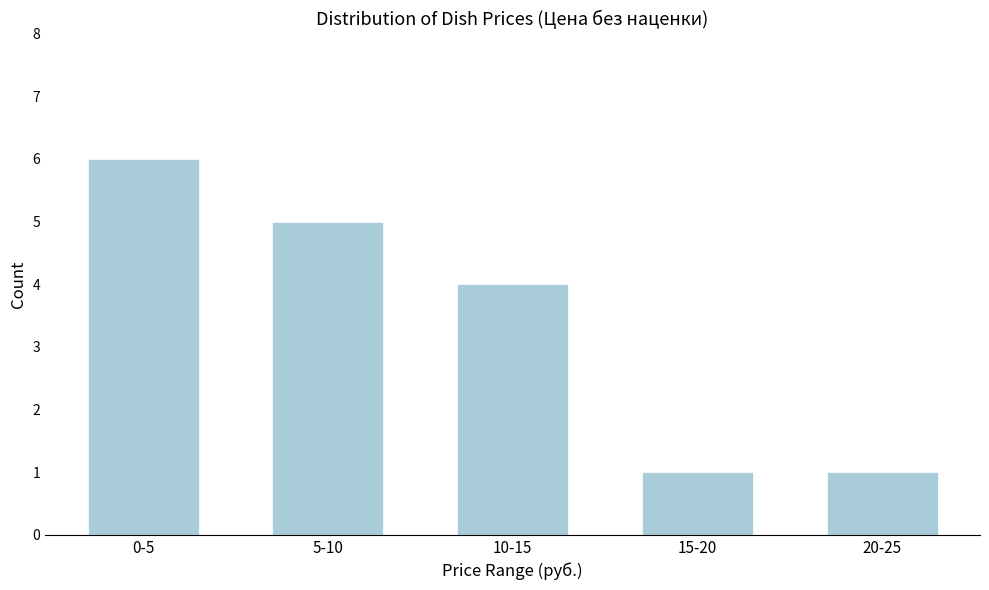

Reading left to right, what are all the values shown in this chart?

6	5	4	1	1